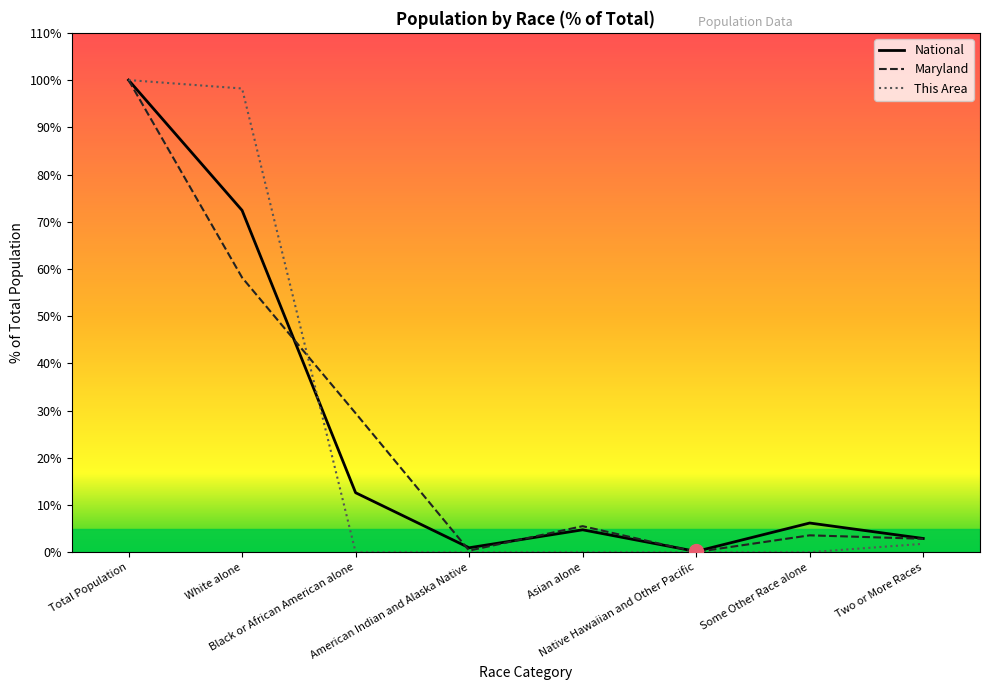

Reading left to right, transcribe all the data shown in this chart.

This Area: Total Population=100.0	White alone=98.2	Black or African American alone=0.0	American Indian and Alaska Native=0.0	Asian alone=0.0	Native Hawaiian and Other Pacific=0.0	Some Other Race alone=0.0	Two or More Races=1.8
Maryland: Total Population=100.0	White alone=58.2	Black or African American alone=29.4	American Indian and Alaska Native=0.4	Asian alone=5.5	Native Hawaiian and Other Pacific=0.1	Some Other Race alone=3.6	Two or More Races=2.9
National: Total Population=100.0	White alone=72.4	Black or African American alone=12.6	American Indian and Alaska Native=0.9	Asian alone=4.8	Native Hawaiian and Other Pacific=0.2	Some Other Race alone=6.2	Two or More Races=2.9